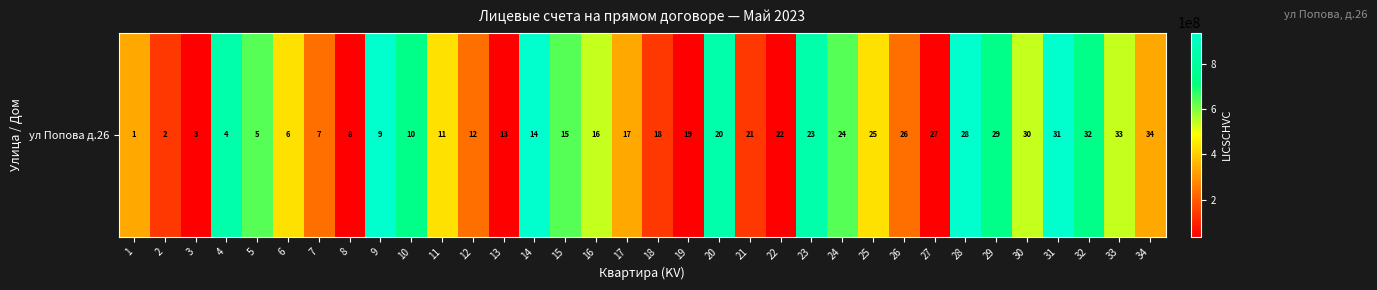

What is the difference between the second highest and second lowest values?

900000020